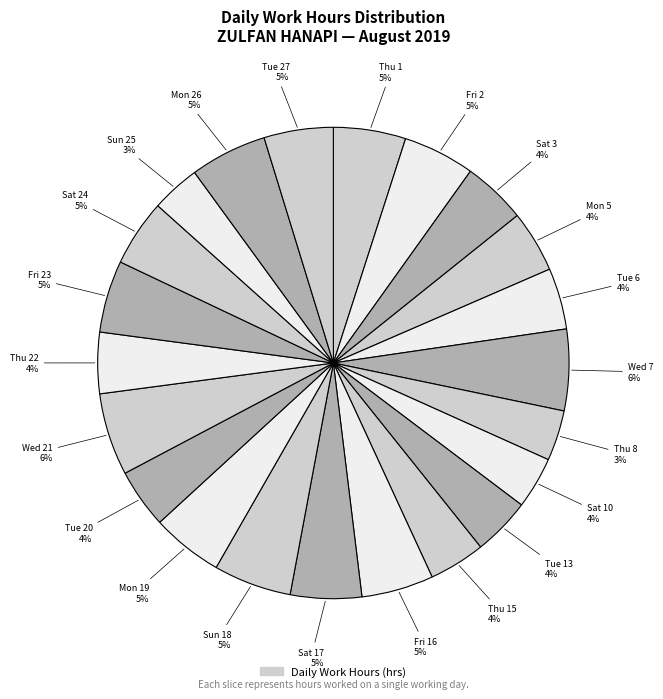

How many segments does this pie chart have?

22